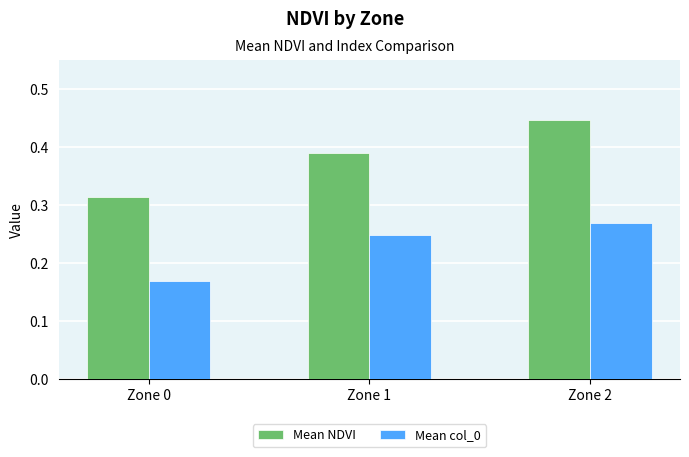

What is the total value across all series at Zone 0?

0.5